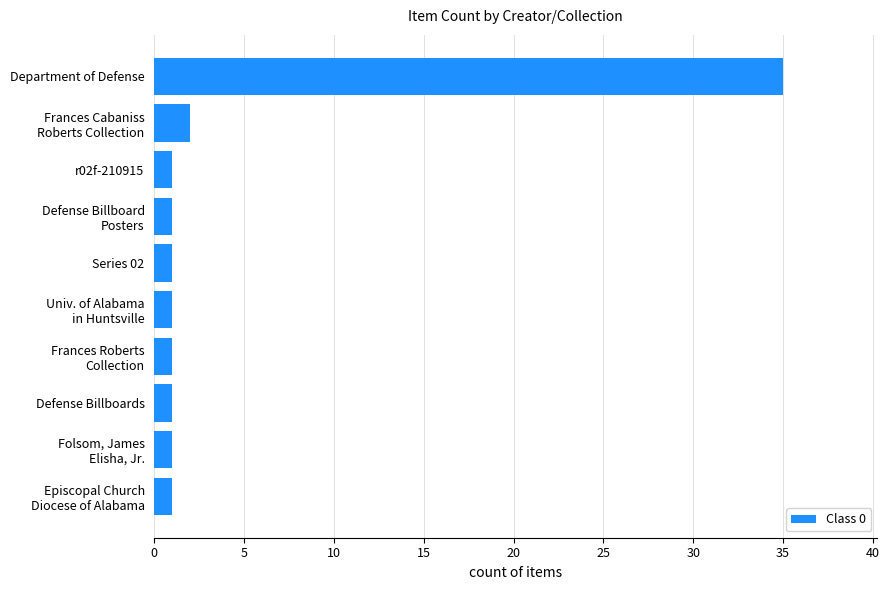

How many bars are there in total?

10